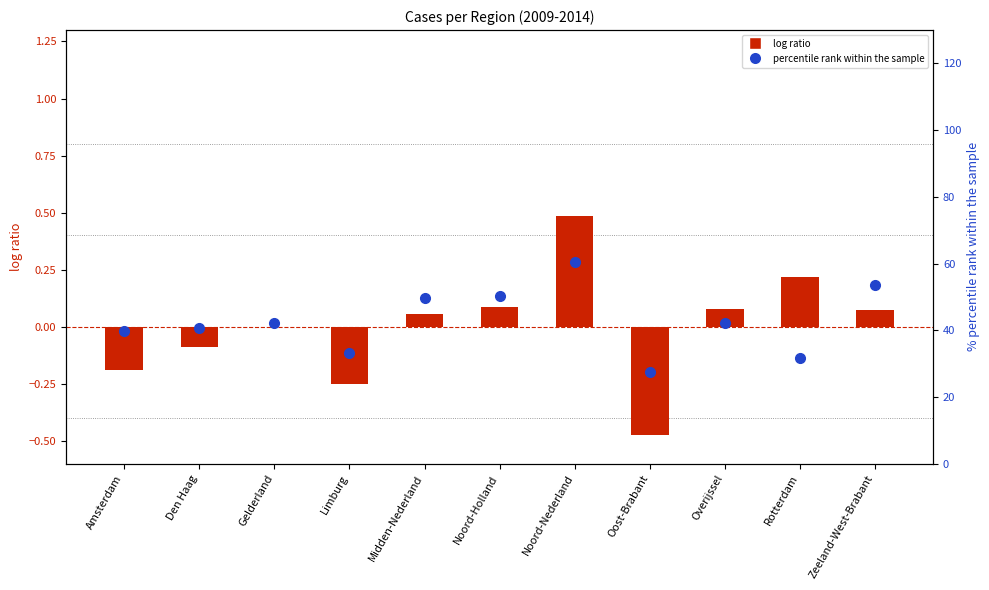

Where does the percentile rank within the sample series first go above 42?

Gelderland